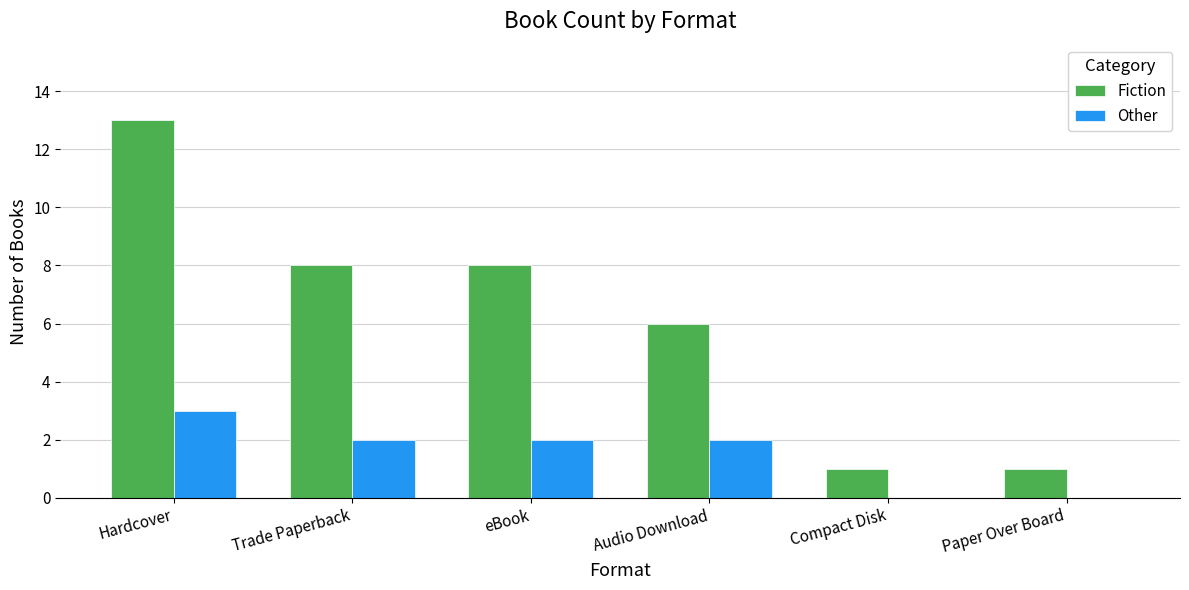

At which category is the sum across all series the highest?

Hardcover